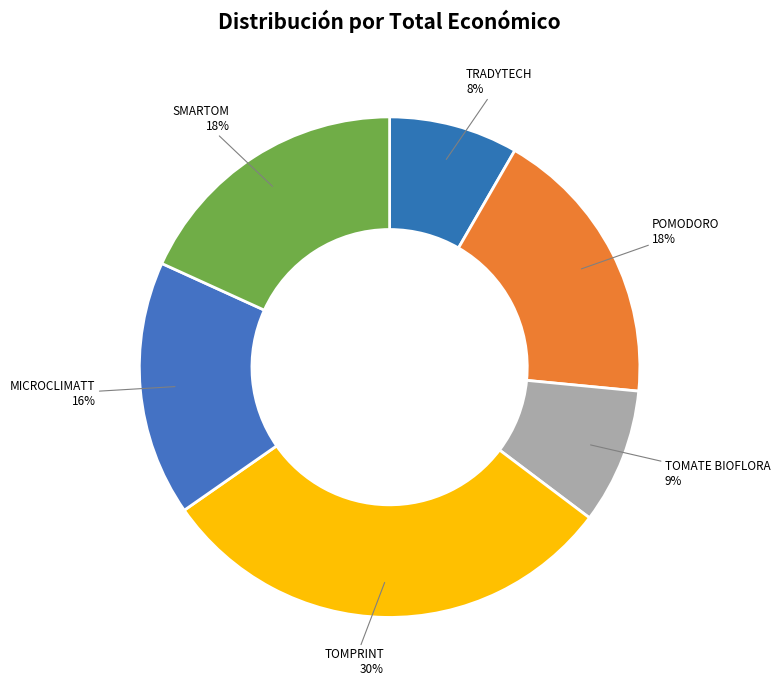

Between POMODORO and TOMATE BIOFLORA, which is larger?

POMODORO